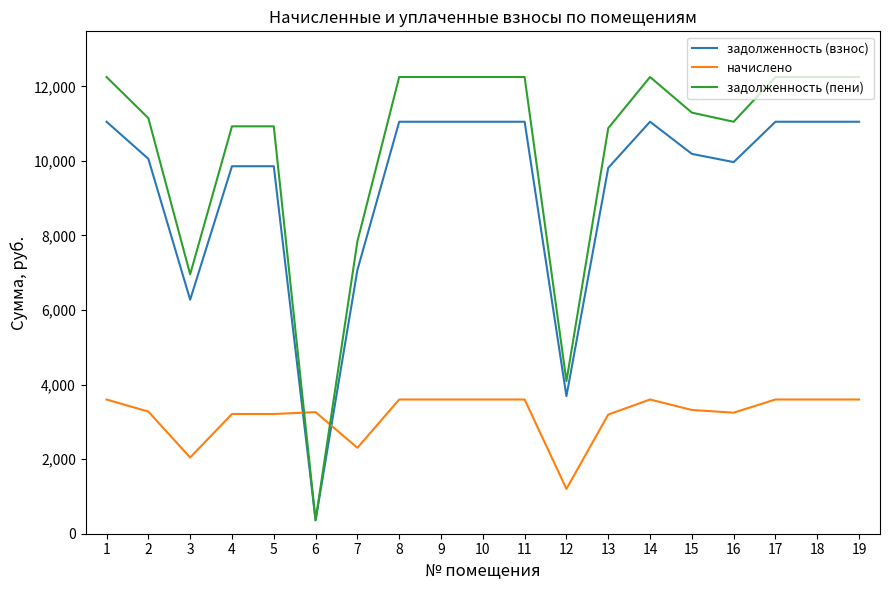

Rank the series by their maximum value, from highest to lowest.

задолженность (пени), задолженность (взнос), начислено